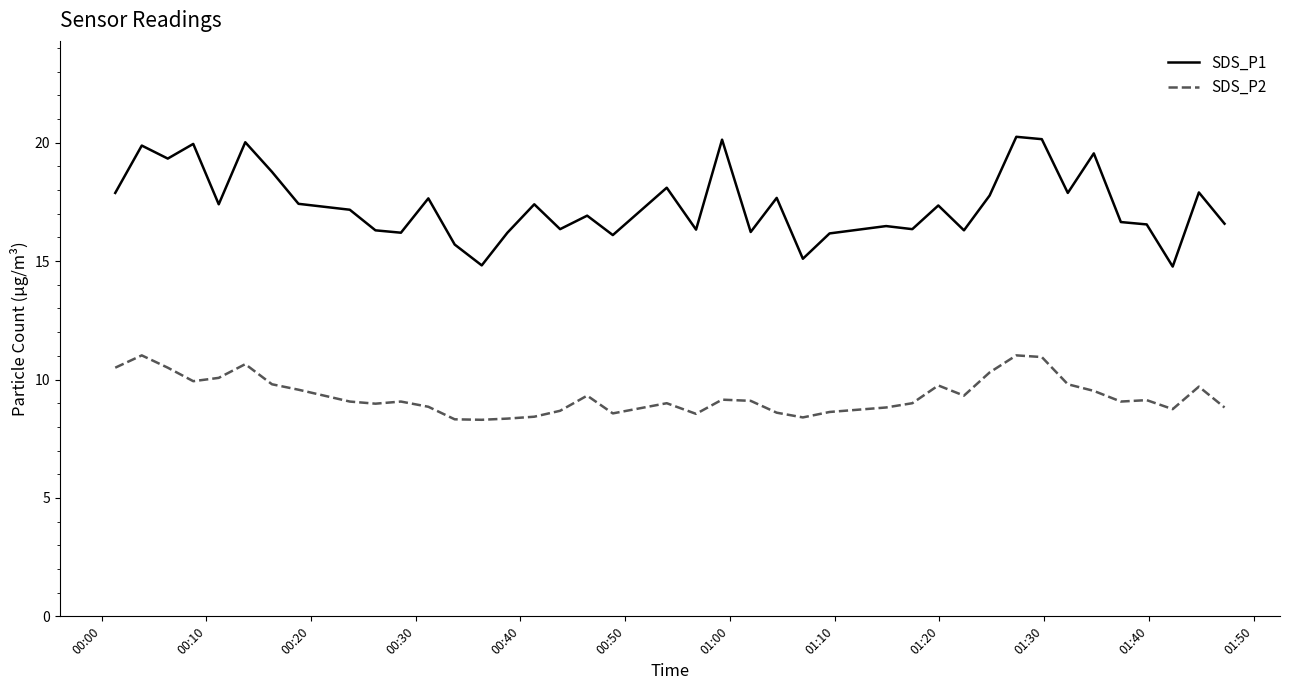

Which series has the largest total across all categories?

SDS_P1